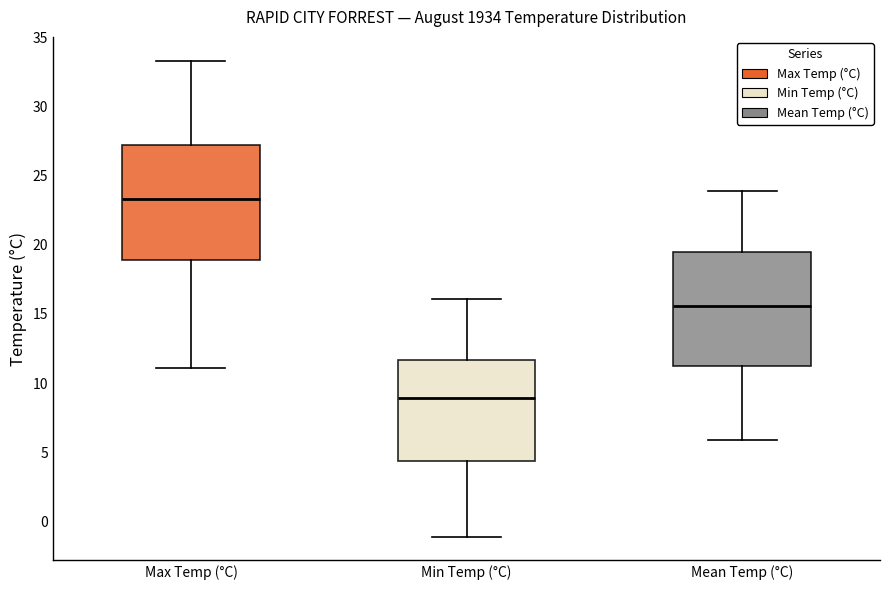

Reading left to right, read every box against the y-axis: the position of its median line, the range the box covers, and the ends of its whiskers. The values are not printed on the chart, so give them approximately, as read against the axis.

Max Temp (°C): median 23.5, box 19.0 to 27.0, whiskers 11.0 to 33.5
Min Temp (°C): median 9.0, box 4.5 to 11.5, whiskers -1.0 to 16.0
Mean Temp (°C): median 15.5, box 11.5 to 19.5, whiskers 6.0 to 24.0